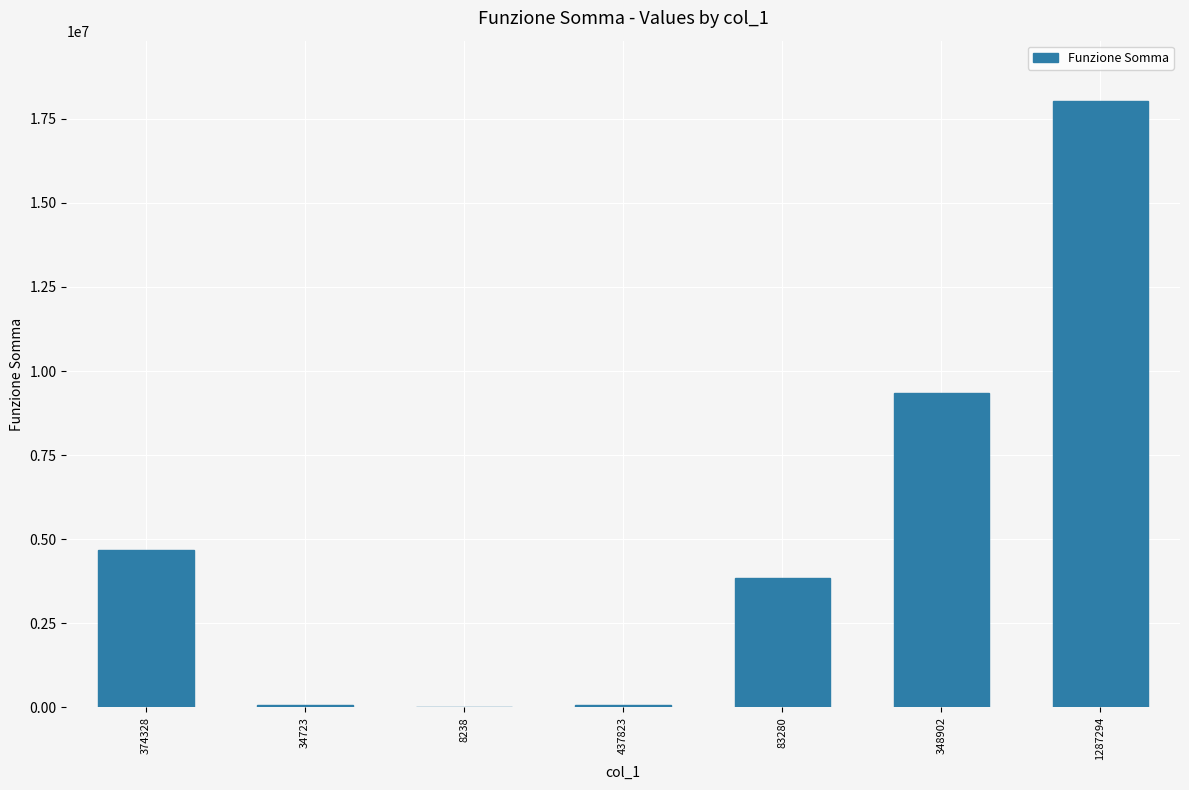

Does the chart contain stacked bars?

No